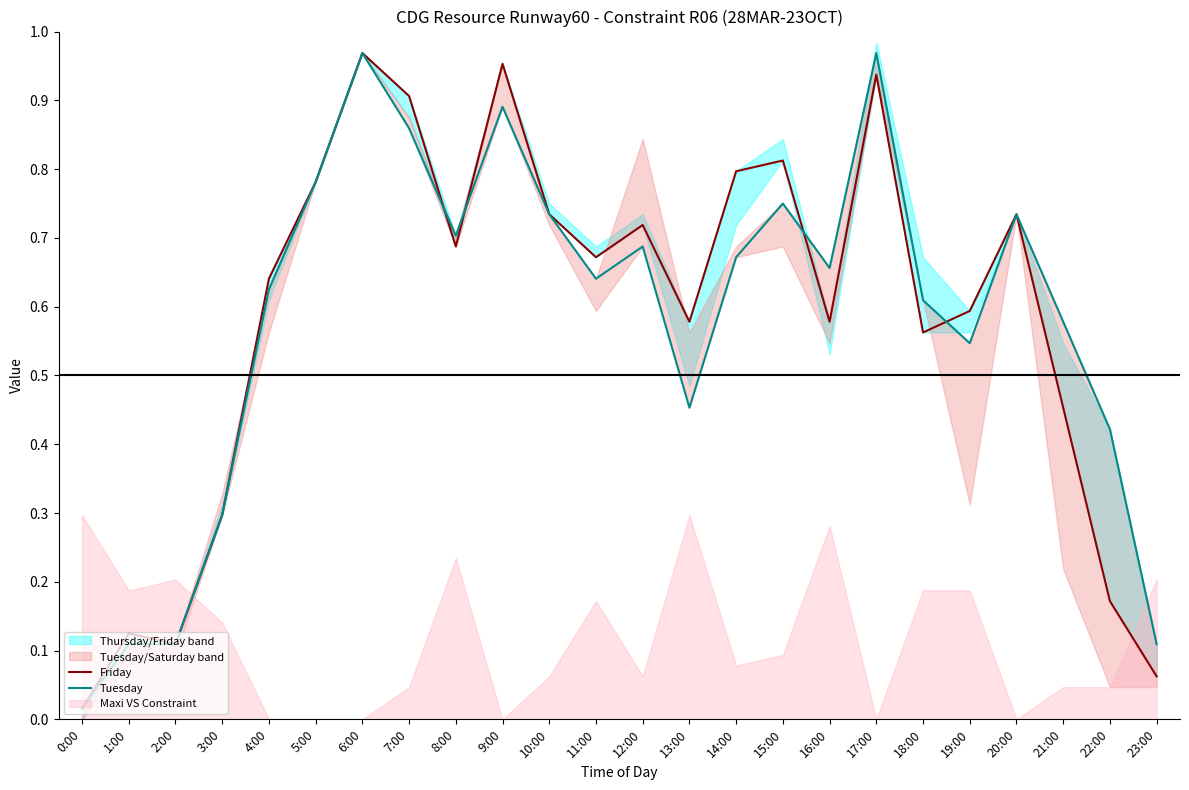

What is the value of the Tuesday point at the 6th from the left?

0.8